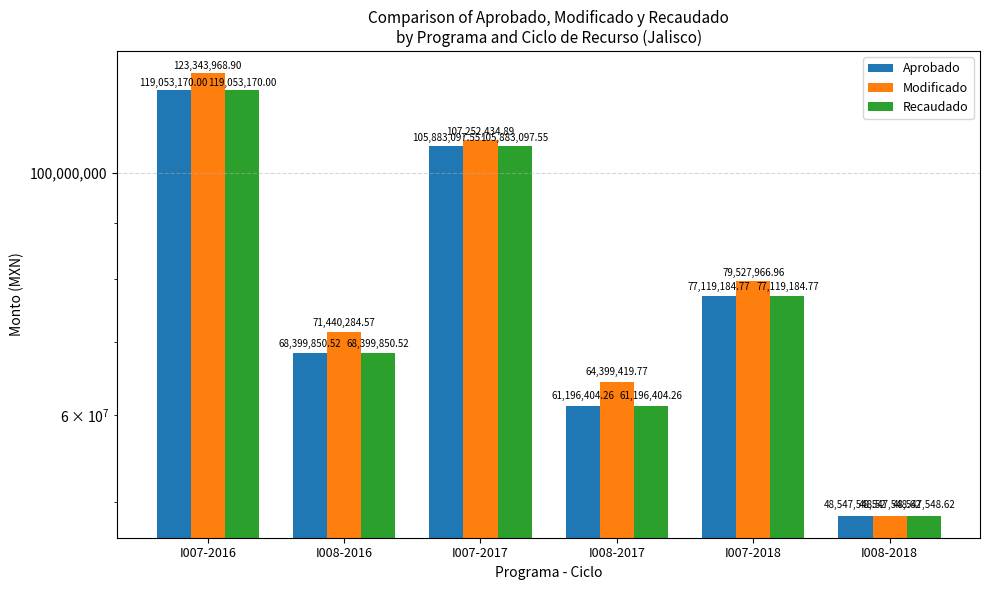

How many bars are there in each group?

3